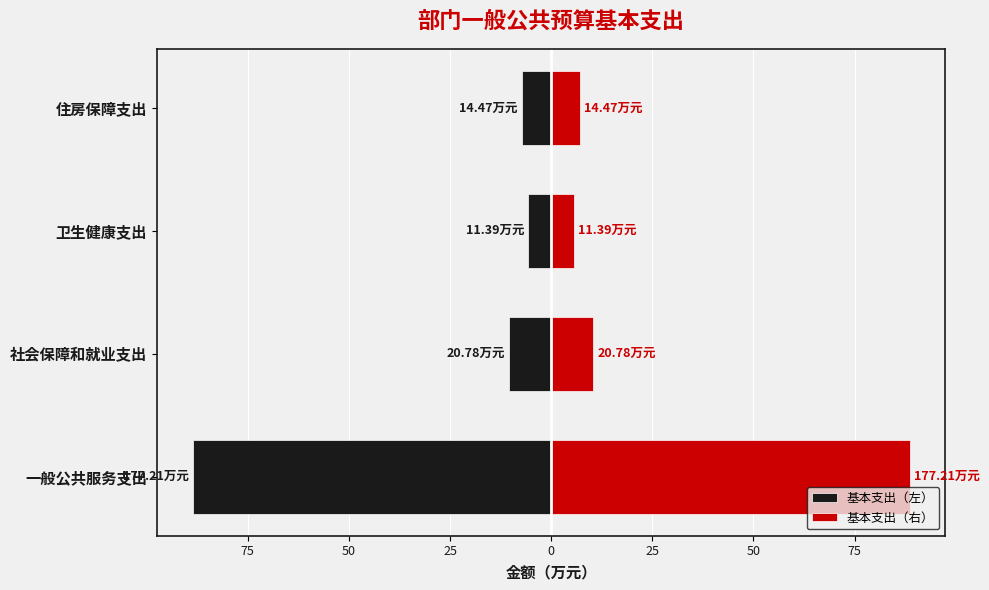

The value of 基本支出（左） at 社会保障和就业支出 is -10.4. True or false?

True